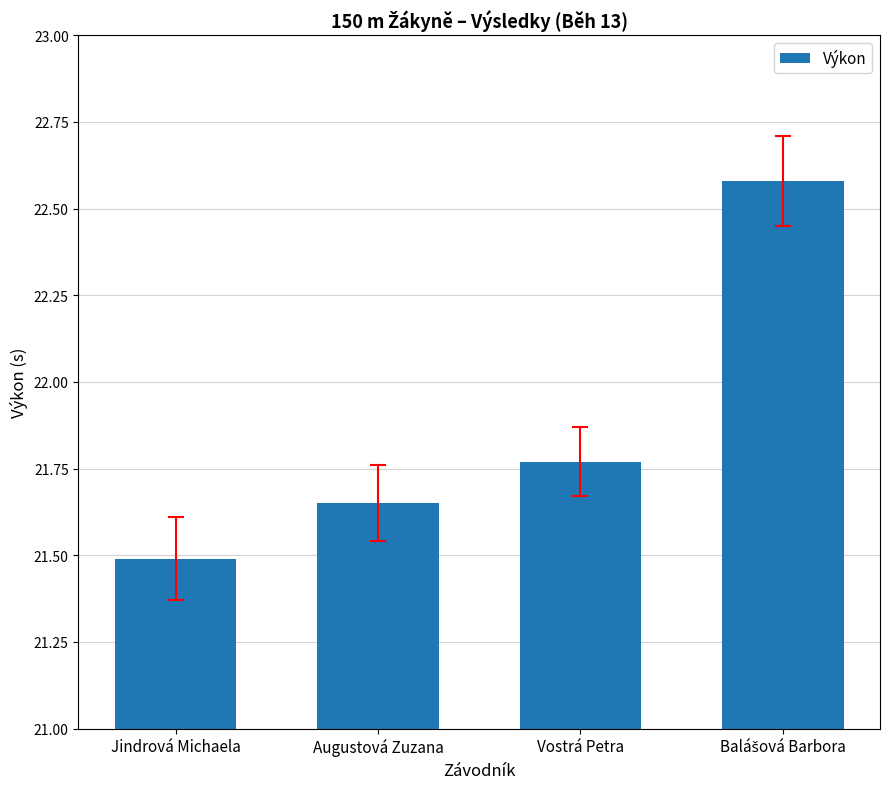

Approximately how many times larger is the value at Vostrá Petra compared to Augustová Zuzana?

1.0